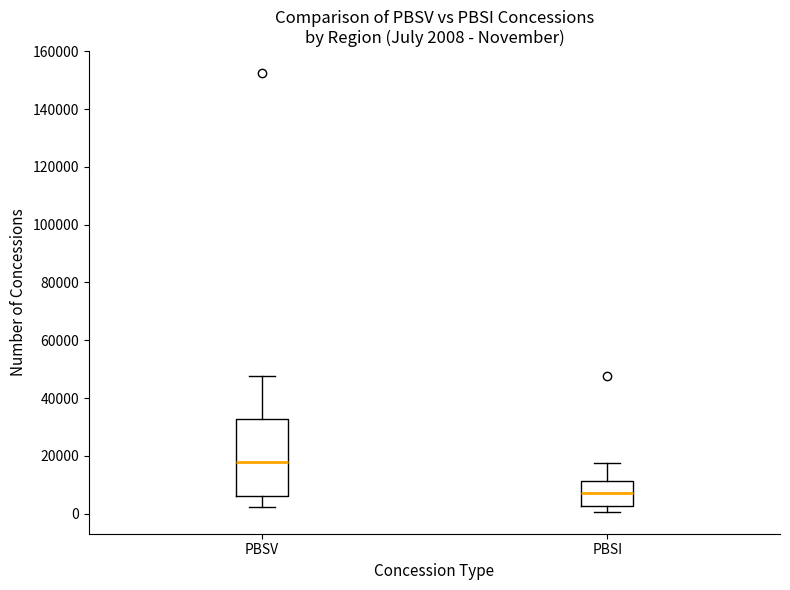

Which box has the highest median line?

PBSV